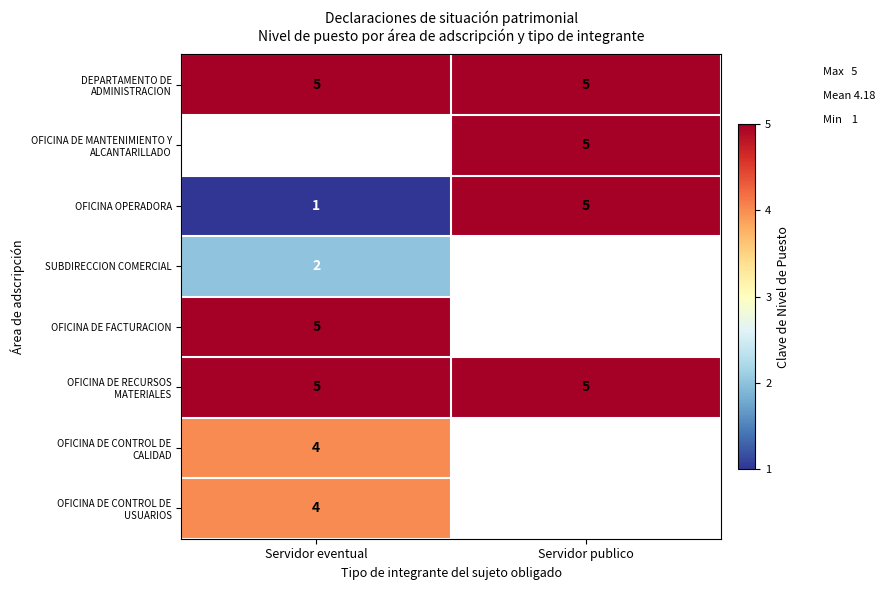

What is the difference between the maximum and minimum values in the OFICINA OPERADORA series?

4